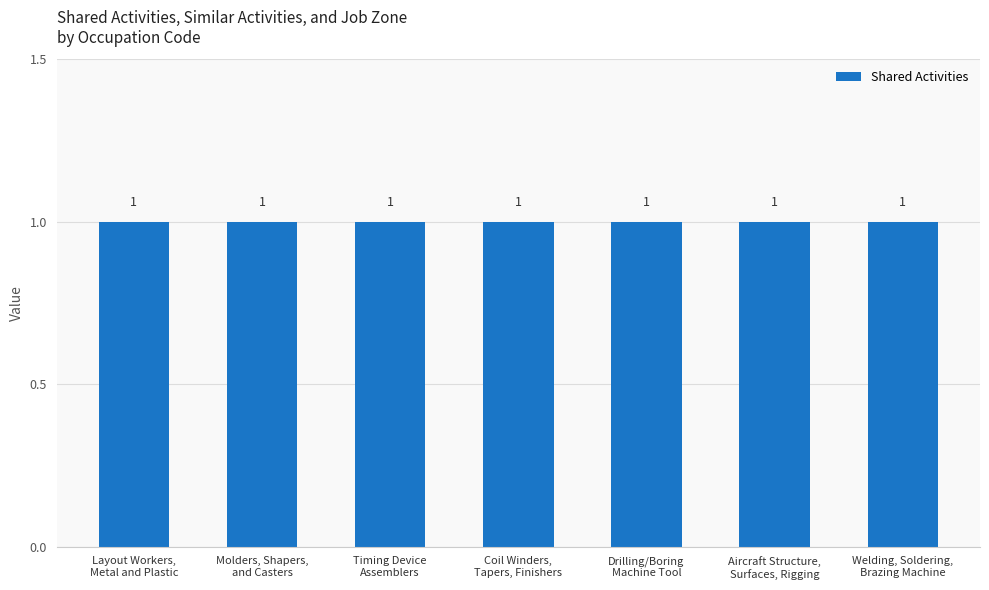

What position from the right is Drilling/Boring
Machine Tool?

3